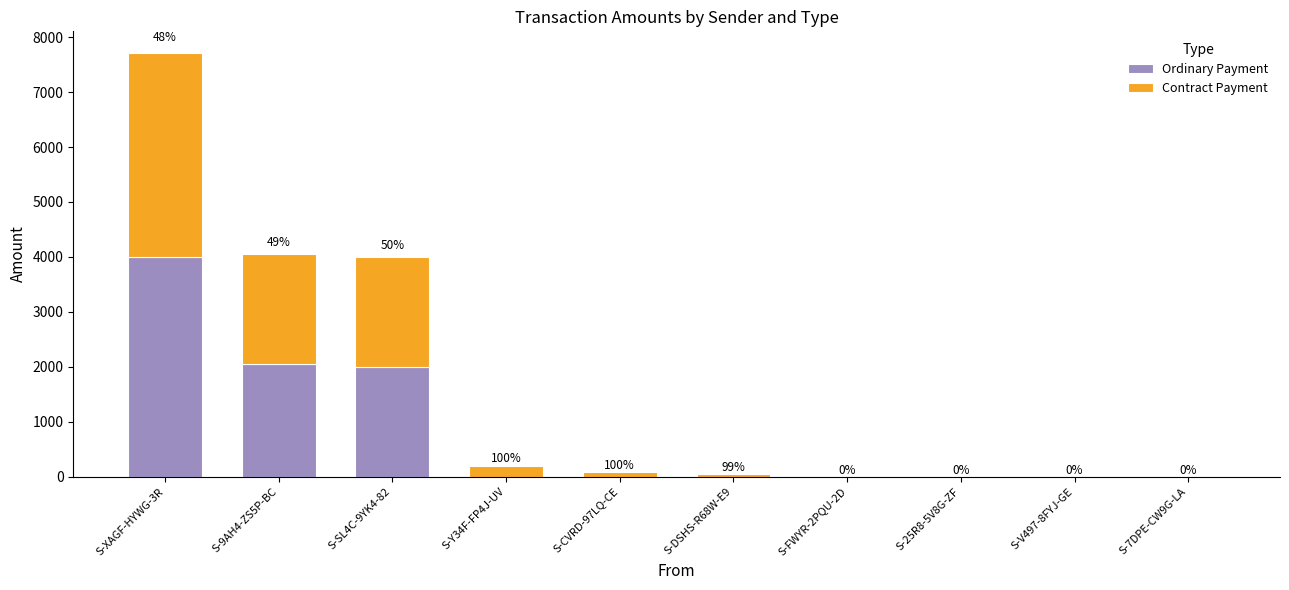

Between S-SL4C-9YK4-82 and S-7DPE-CW9G-LA, which series saw the biggest shift?

Ordinary Payment